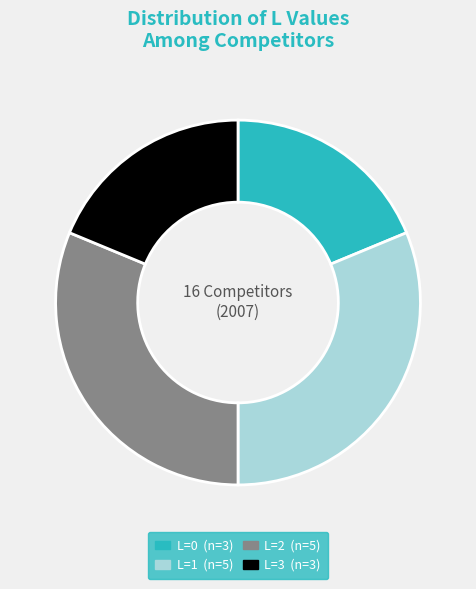

Does L=3 account for over 50% of the chart?

No